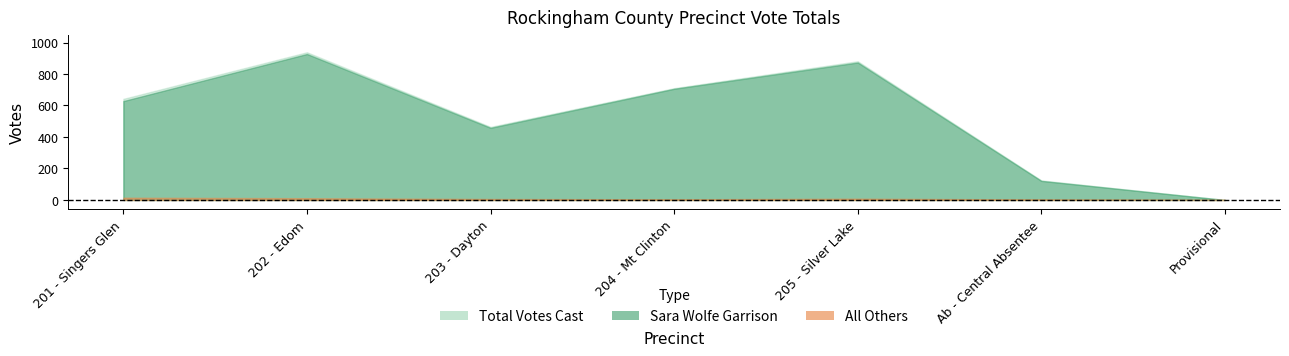

Does the chart have visible grid lines?

No